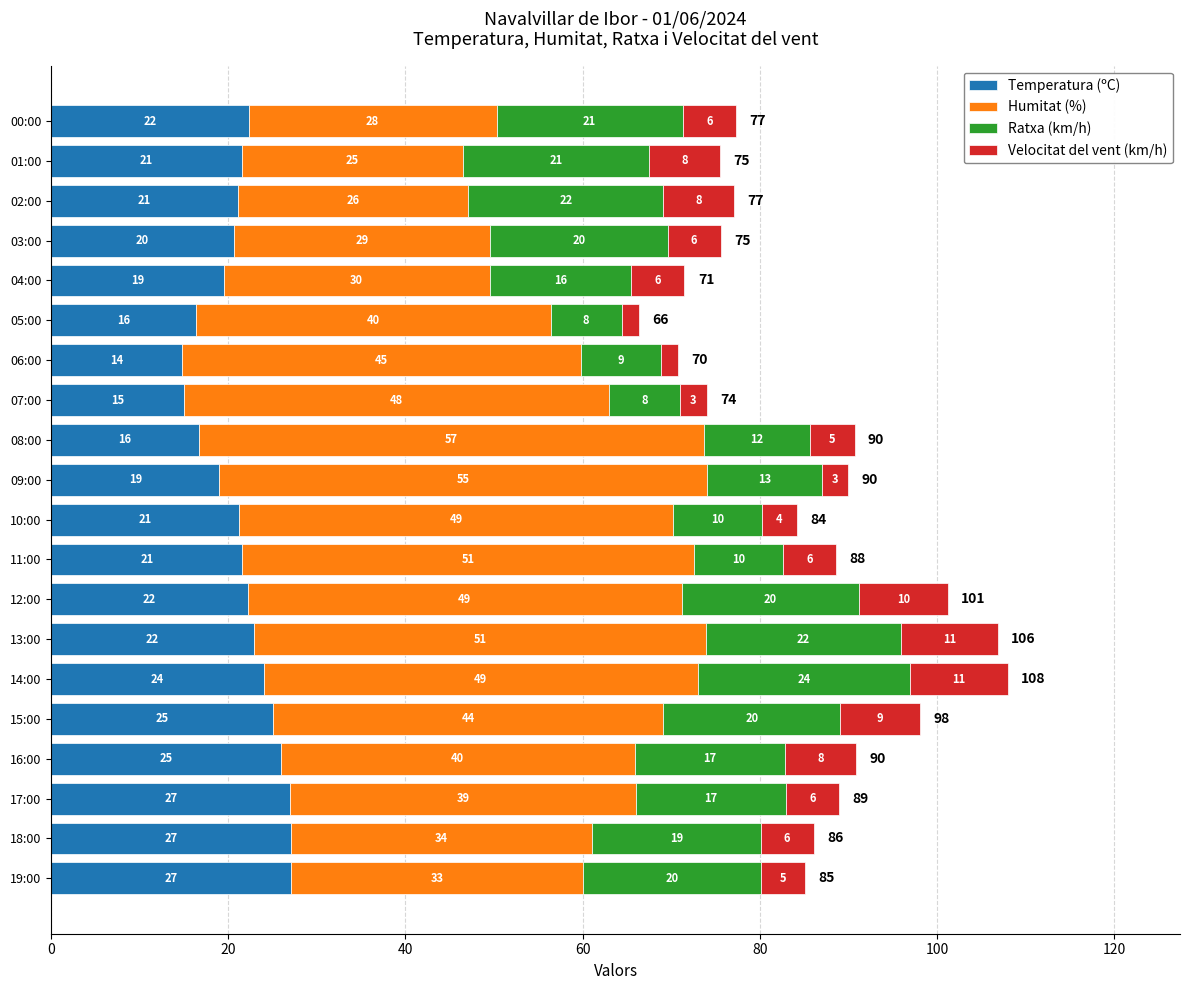

What is the total value across all series at 17:00?

89.0